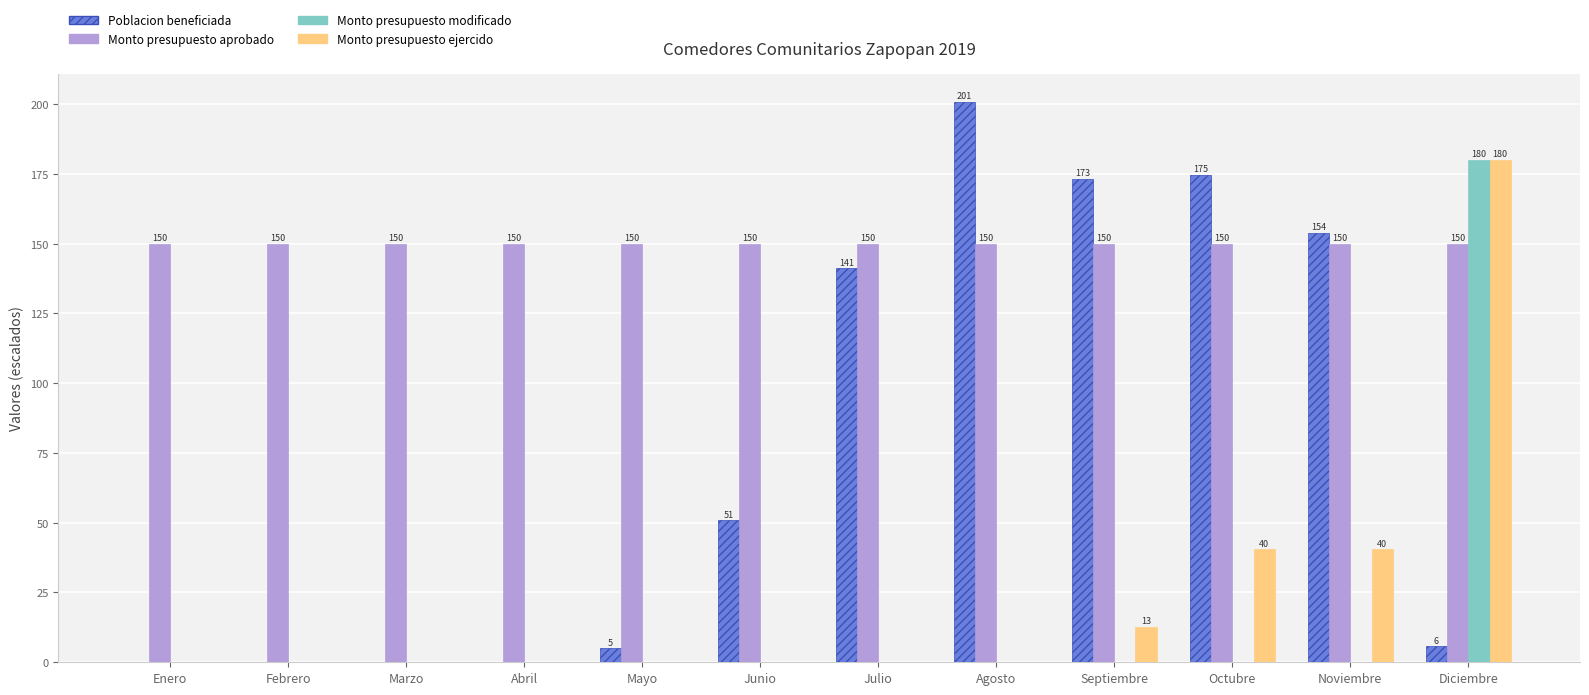

At which category is the sum across all series the highest?

Diciembre